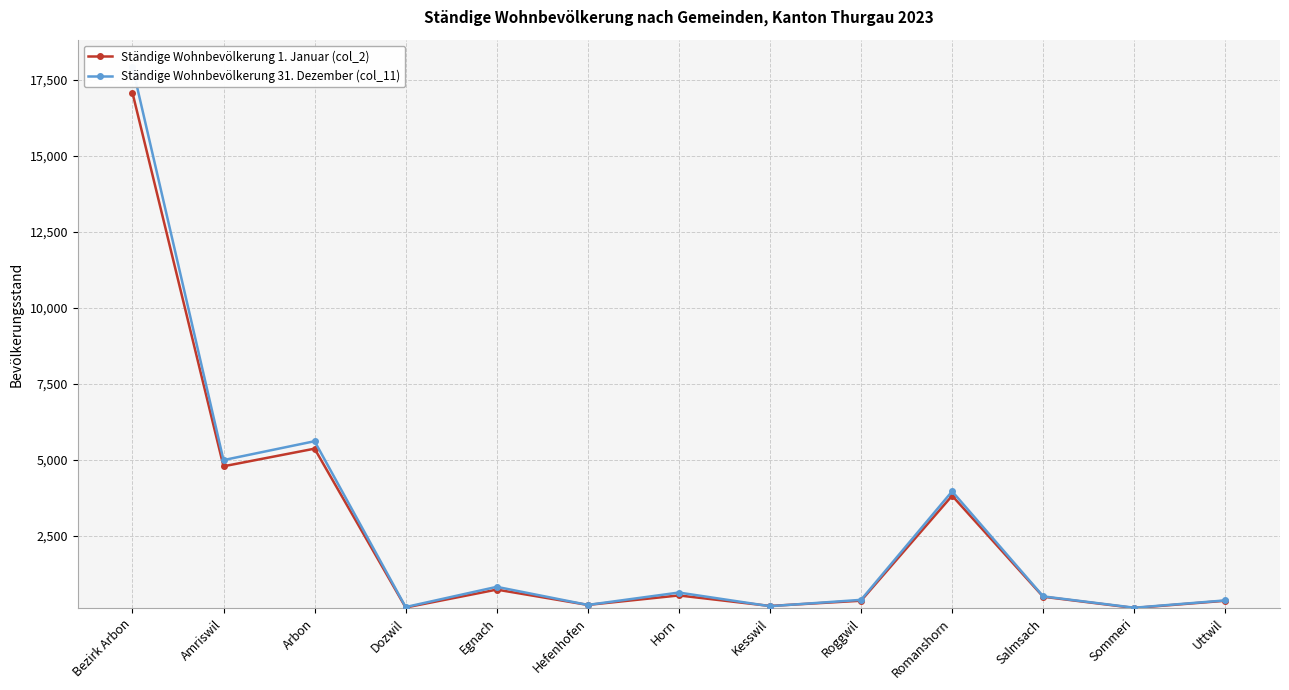

What are all the series names shown in the legend?

Ständige Wohnbevölkerung 1. Januar (col_2), Ständige Wohnbevölkerung 31. Dezember (col_11)